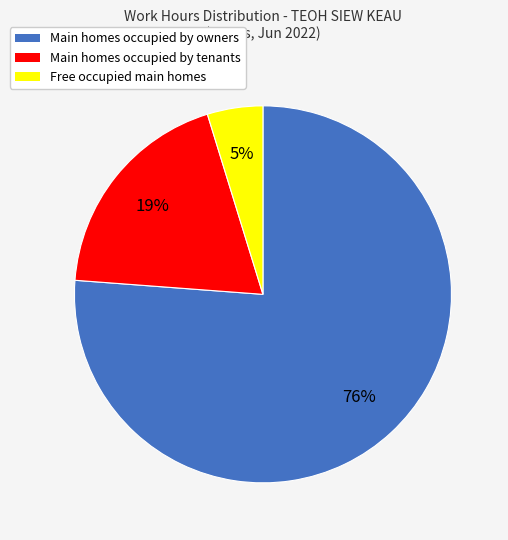

Does any single category account for the majority?

Yes